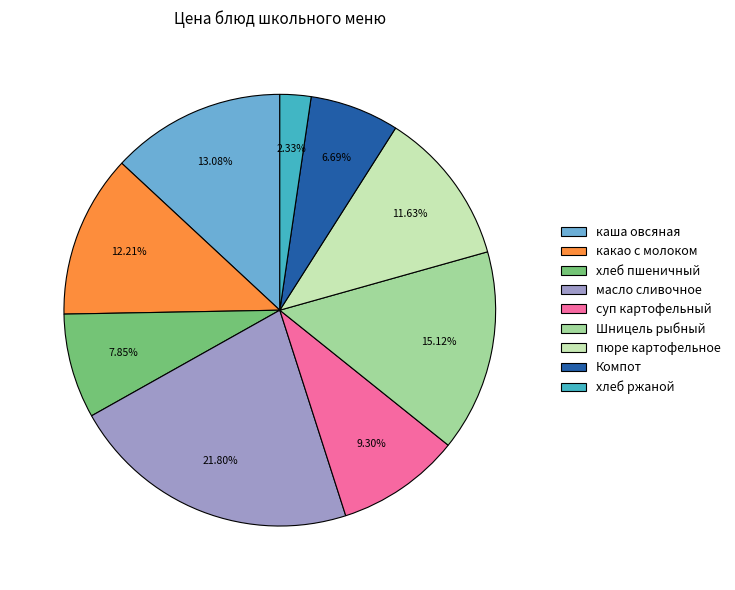

Count the number of slices in the pie.

9